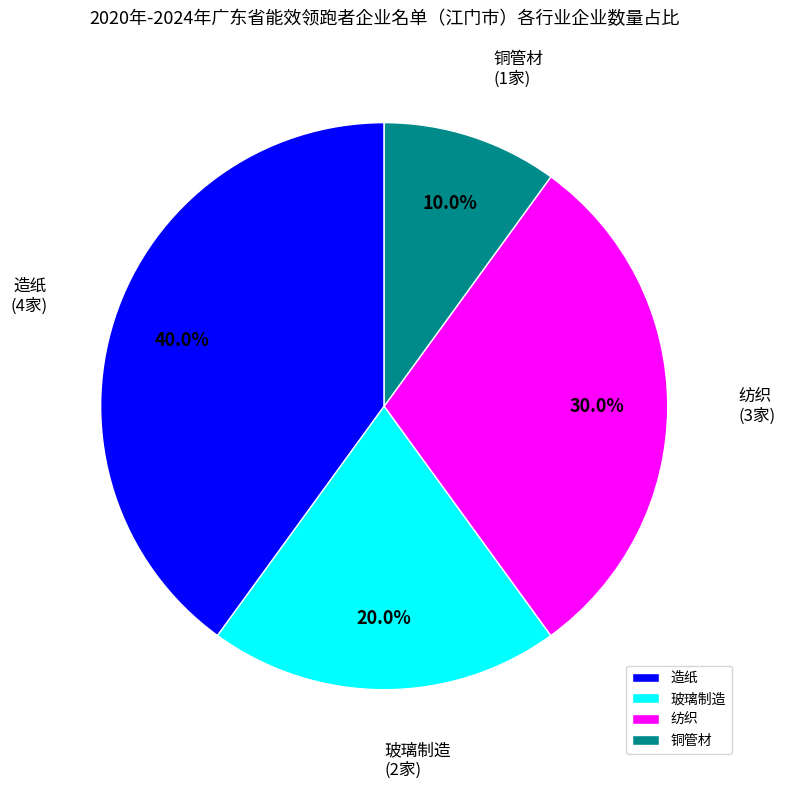

The 玻璃制造 slice represents 12% of the pie. True or false?

False